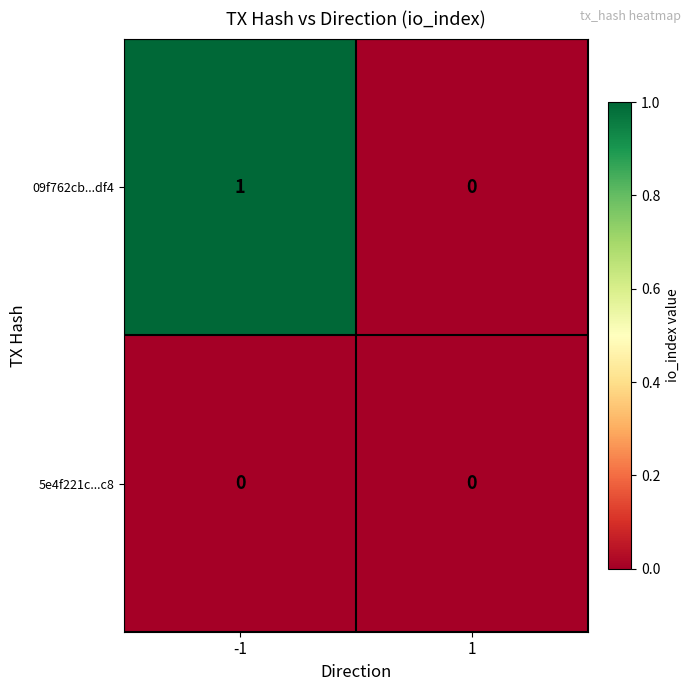

Rank the series by their average value, from lowest to highest.

5e4f221c...c8, 09f762cb...df4